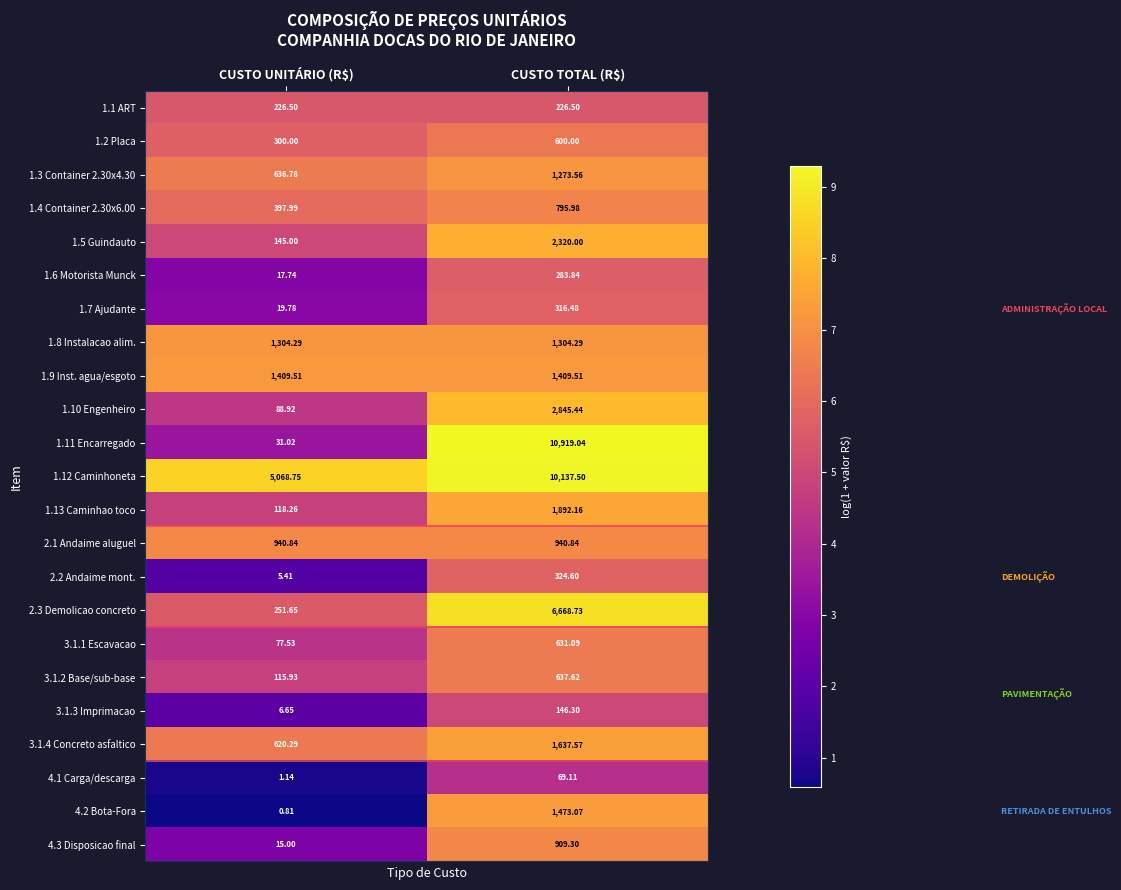

At which label is 1.13 Caminhao toco closest to 1005?

CUSTO UNITÁRIO (R$)